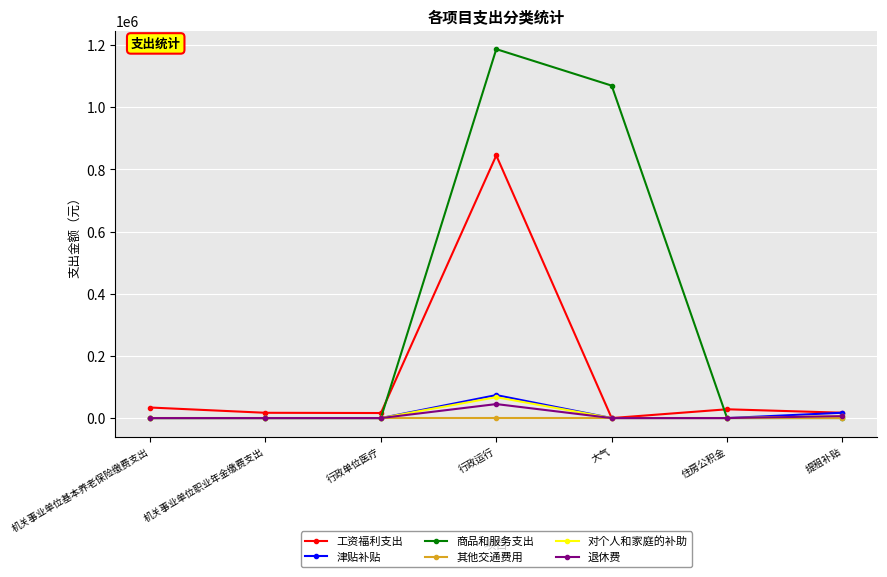

Read the 商品和服务支出 value at 大气.

1069362.0